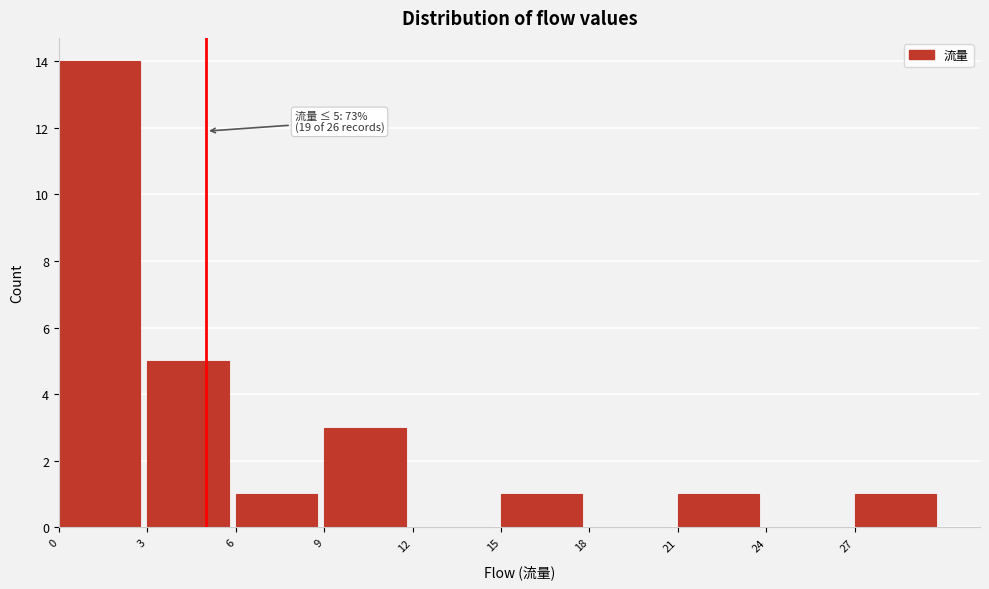

Which range on the x-axis has the tallest bar?

0 to 3